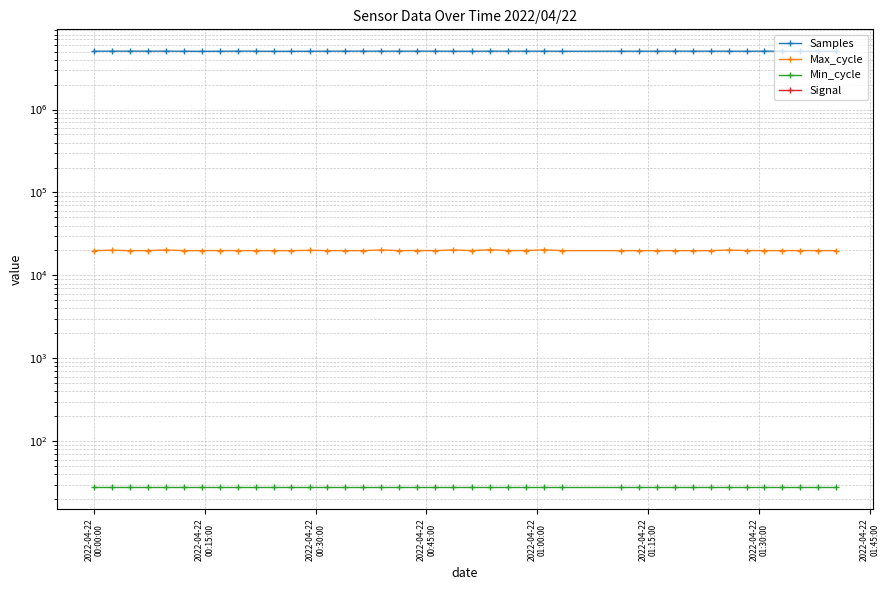

What is the value of the Min_cycle point at the 15th from the left?

28